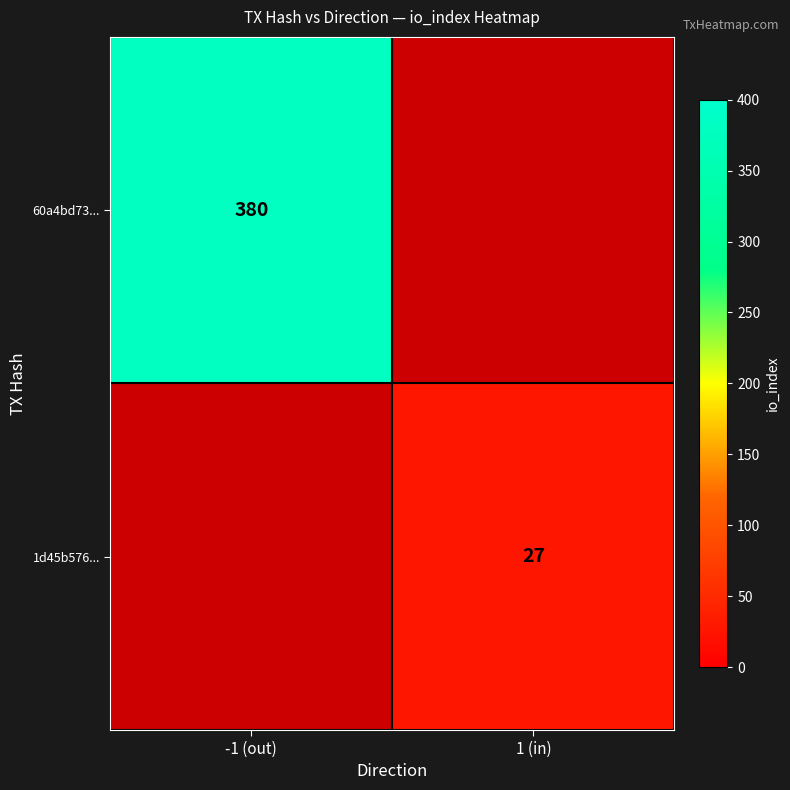

Between 1 (in) and -1 (out), which is larger?

-1 (out)